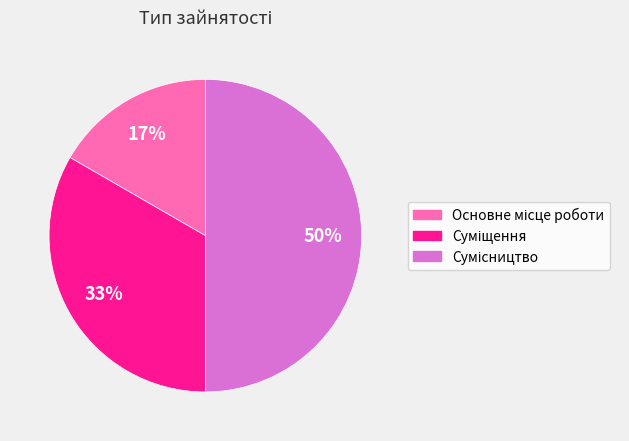

To the nearest percent, what is the average slice percentage?

33%